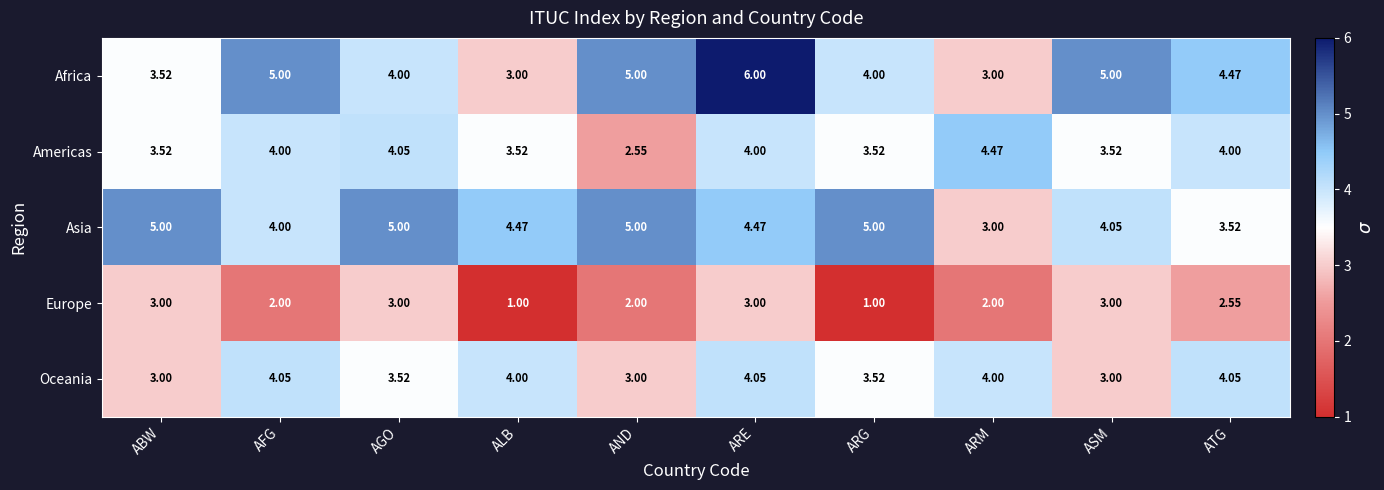

Which category has the lowest value in the Americas series?

AND